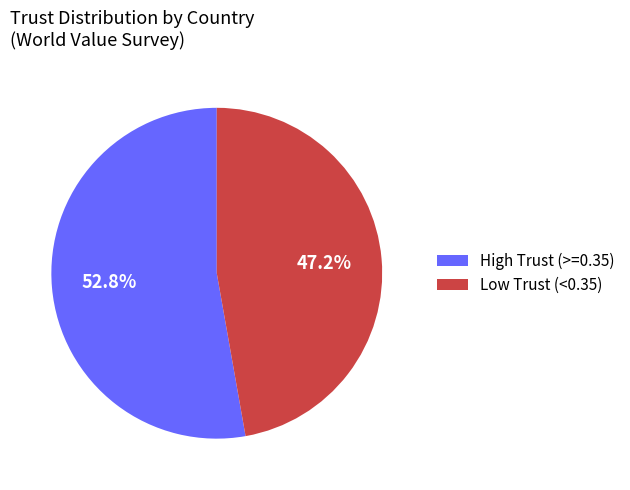

Approximately how many times larger is the value at High Trust (>=0.35) compared to Low Trust (<0.35)?

1.1